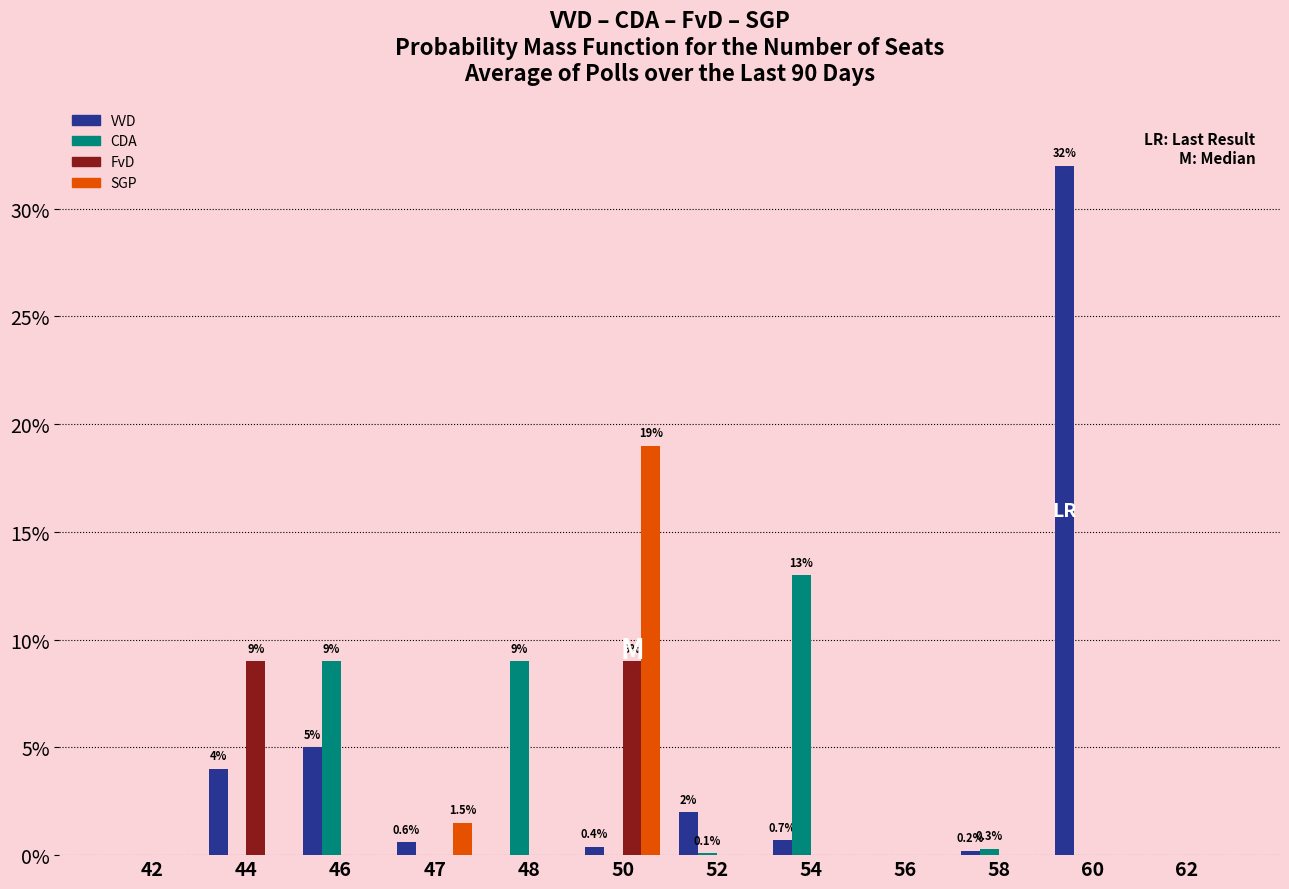

At which category is the sum across all series the highest?

60